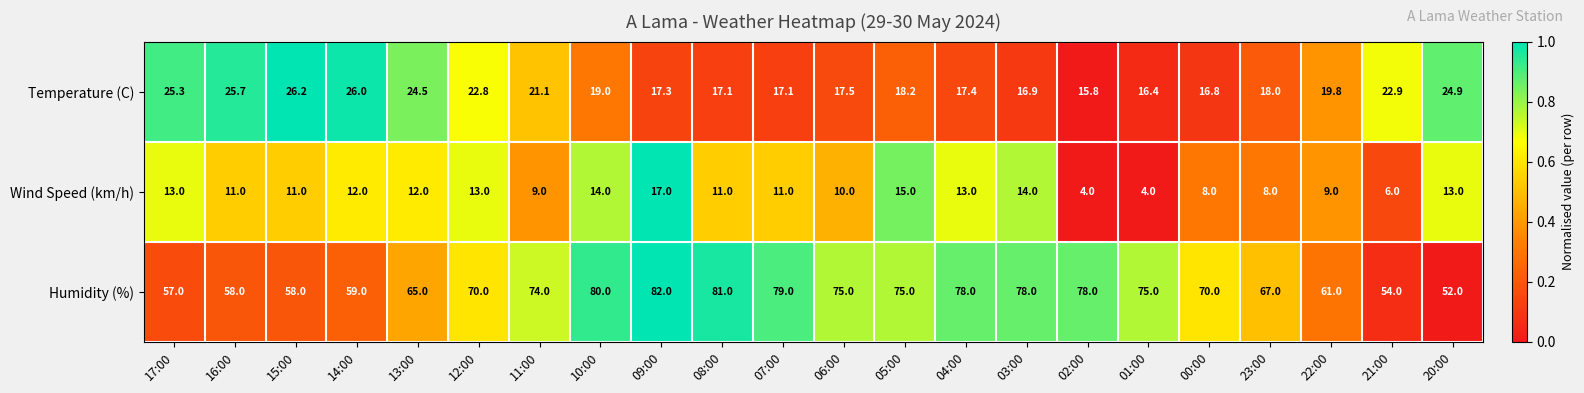

Is it true that Wind Speed (km/h) equals 20.7 at 20:00?

False